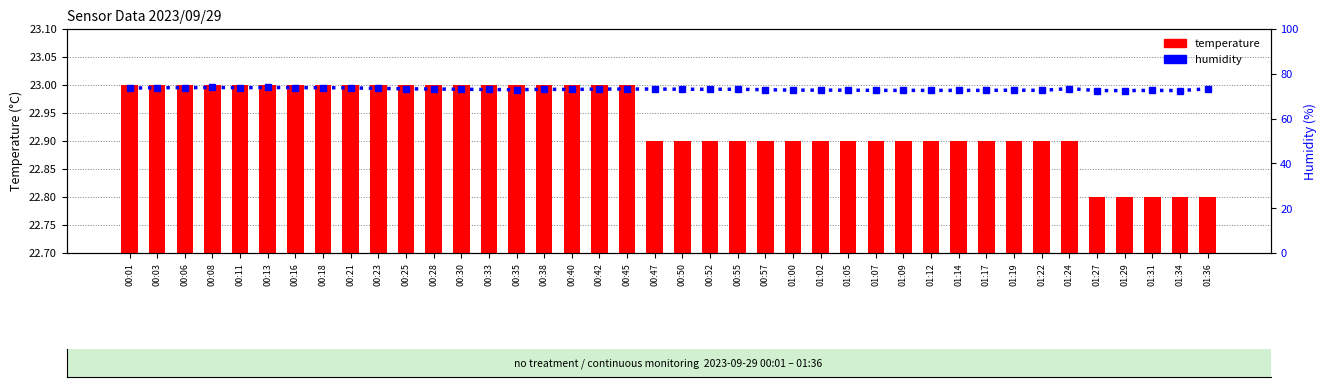

Between 00:16 and 00:18, which series saw the biggest shift?

temperature